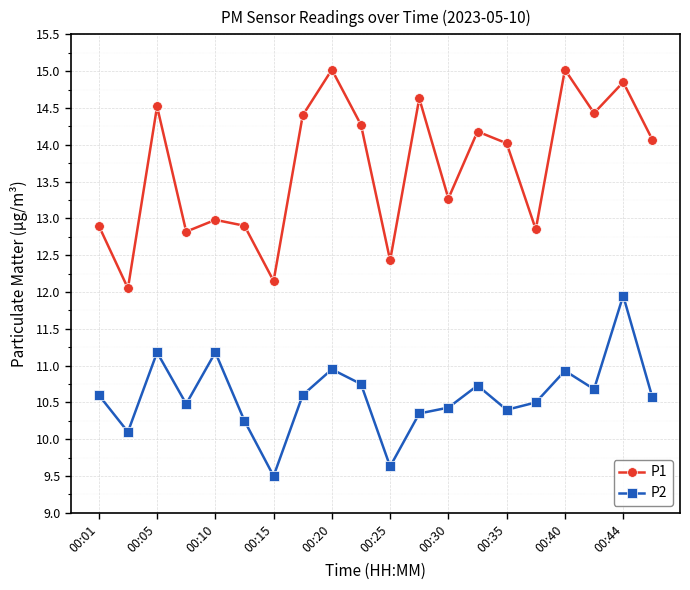

What is the difference between the maximum and second lowest values in the P2 series?

2.3